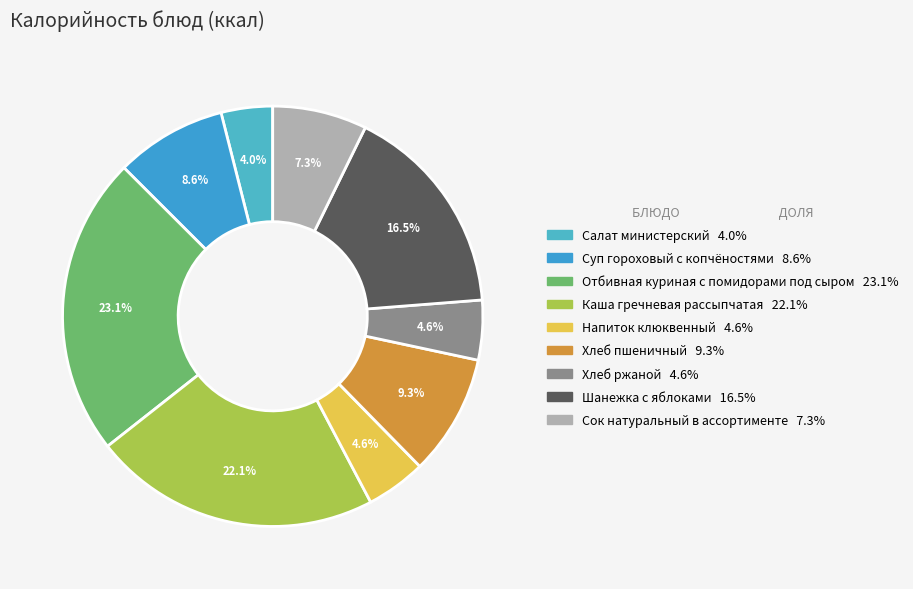

How many slices are in this pie chart?

9